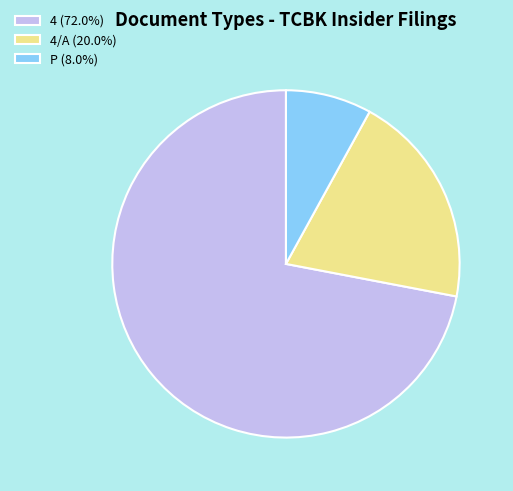

Is there any slice that represents more than half of the pie?

Yes